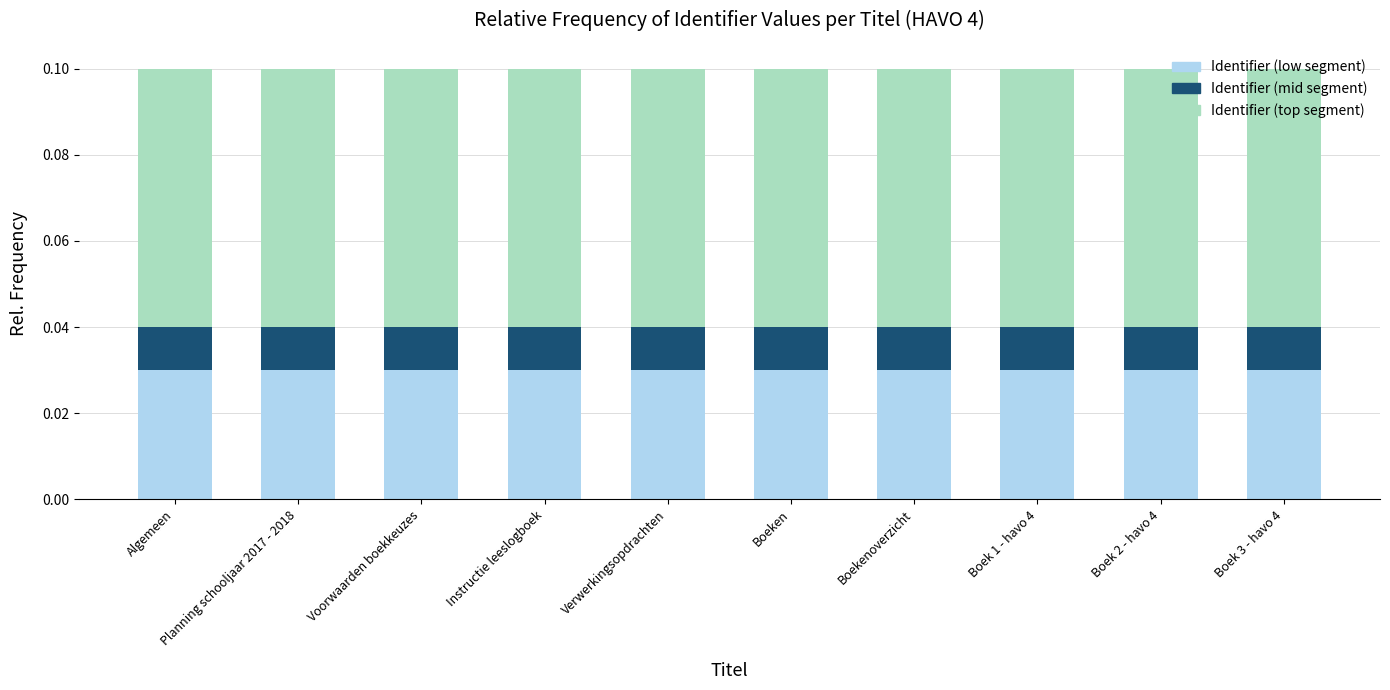

How many Identifier (low segment) values are between 0 and 1?

10